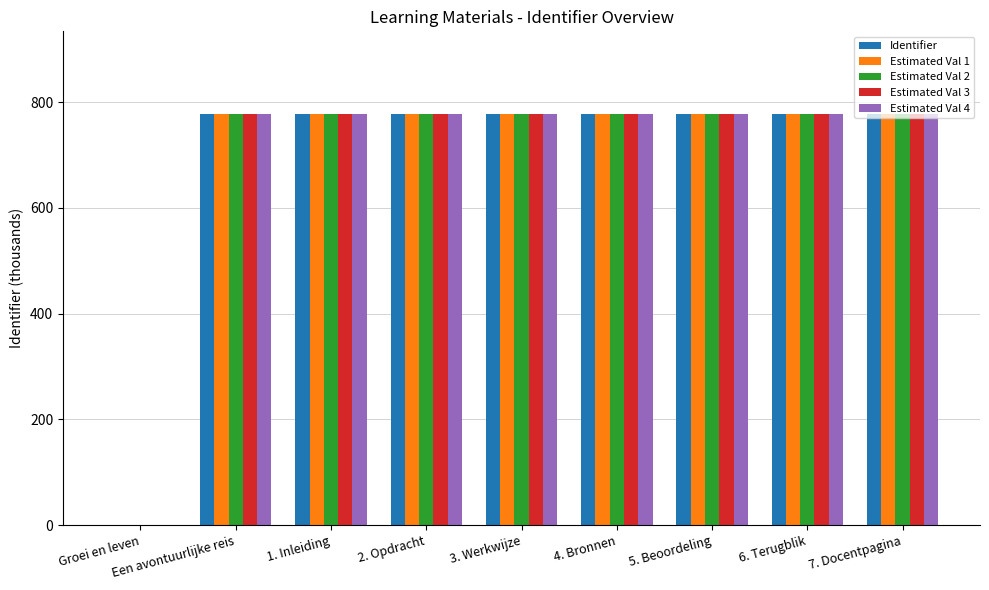

What are all the series names shown in the legend?

Identifier, Estimated Val 1, Estimated Val 2, Estimated Val 3, Estimated Val 4